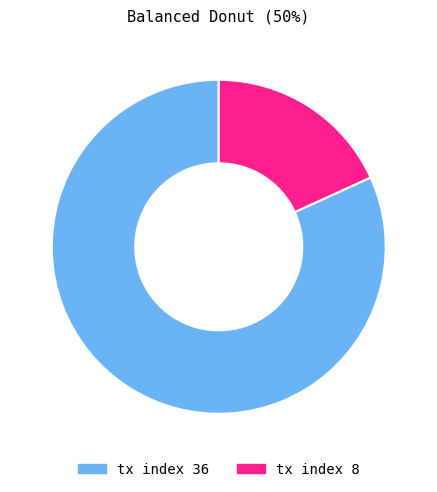

Do tx index 36 and tx index 8 together represent more than half of the pie?

Yes